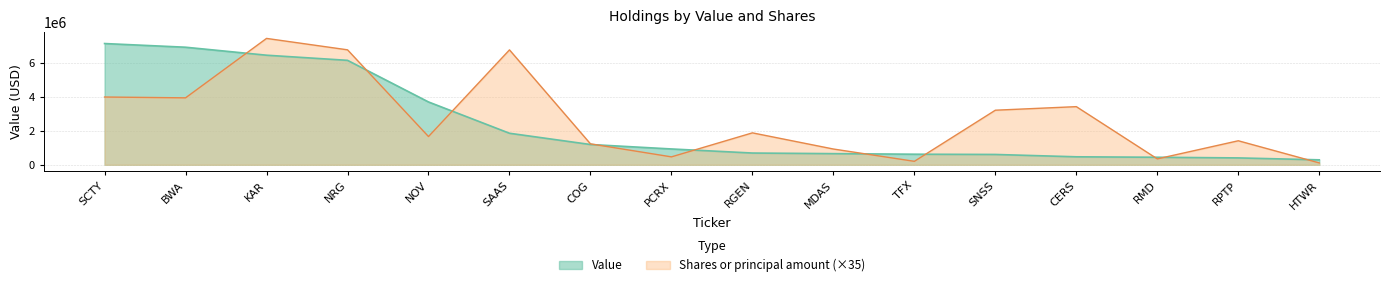

What position from the left is TFX?

11